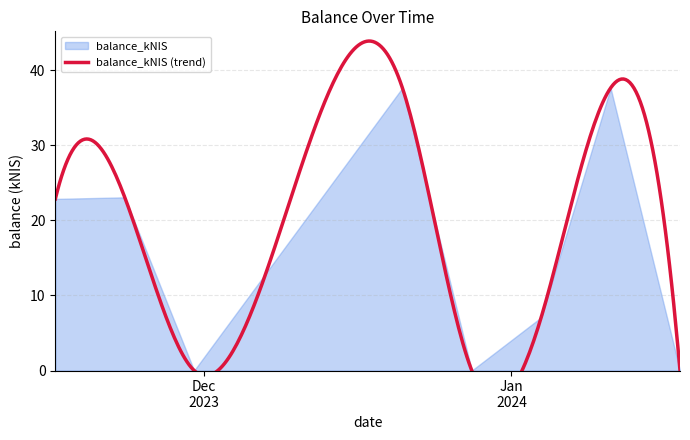

Reading right to left, what are all the values shown in this chart?

0.0	37.6	7.1	0.0	37.6	0.0	23.1	22.9